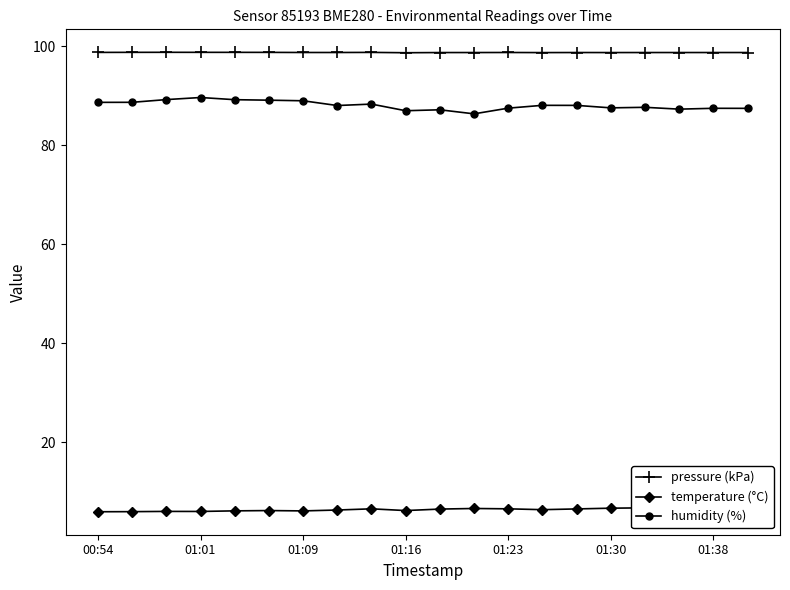

What is the difference between the second highest and minimum values in the humidity (%) series?

2.9